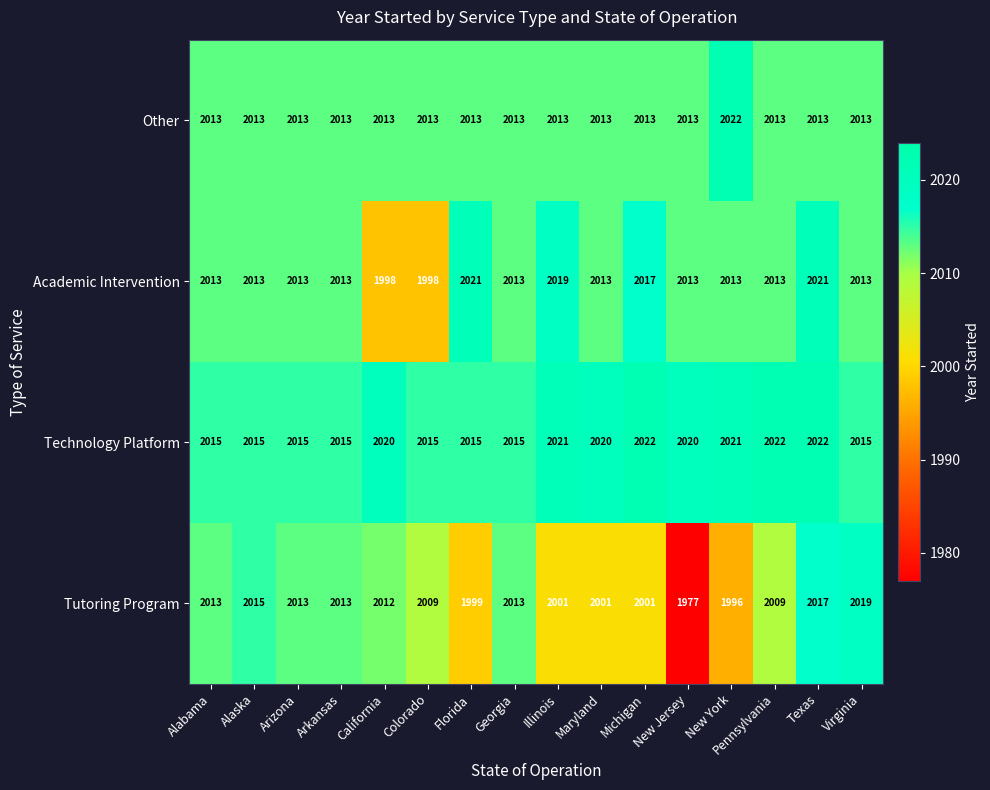

What is the difference between the maximum and second lowest values in the Academic Intervention series?

23